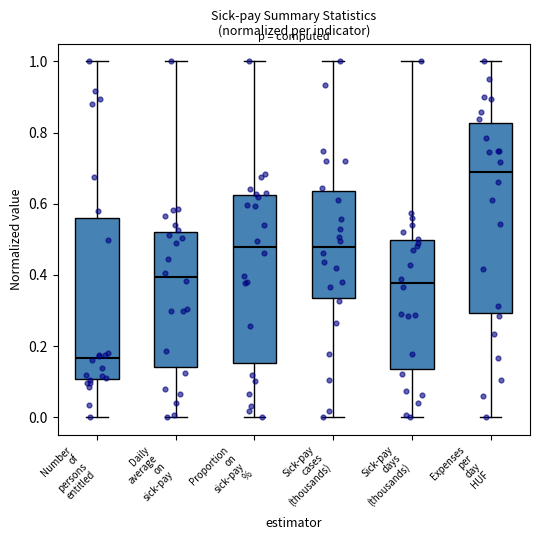

Reading left to right, read every box against the y-axis: the position of its median line, the range the box covers, and the ends of its whiskers. The values are not printed on the chart, so give them approximately, as read against the axis.

Number of persons entitled: median 0.16, box 0.10 to 0.56, whiskers 0.00 to 1.00
Daily average on sick-pay: median 0.40, box 0.14 to 0.52, whiskers 0.00 to 1.00
Proportion on sick-pay %: median 0.48, box 0.16 to 0.62, whiskers 0.00 to 1.00
Sick-pay cases (thousands): median 0.48, box 0.34 to 0.64, whiskers 0.00 to 1.00
Sick-pay days (thousands): median 0.38, box 0.14 to 0.50, whiskers 0.00 to 1.00
Expenses per day HUF: median 0.68, box 0.30 to 0.82, whiskers 0.00 to 1.00